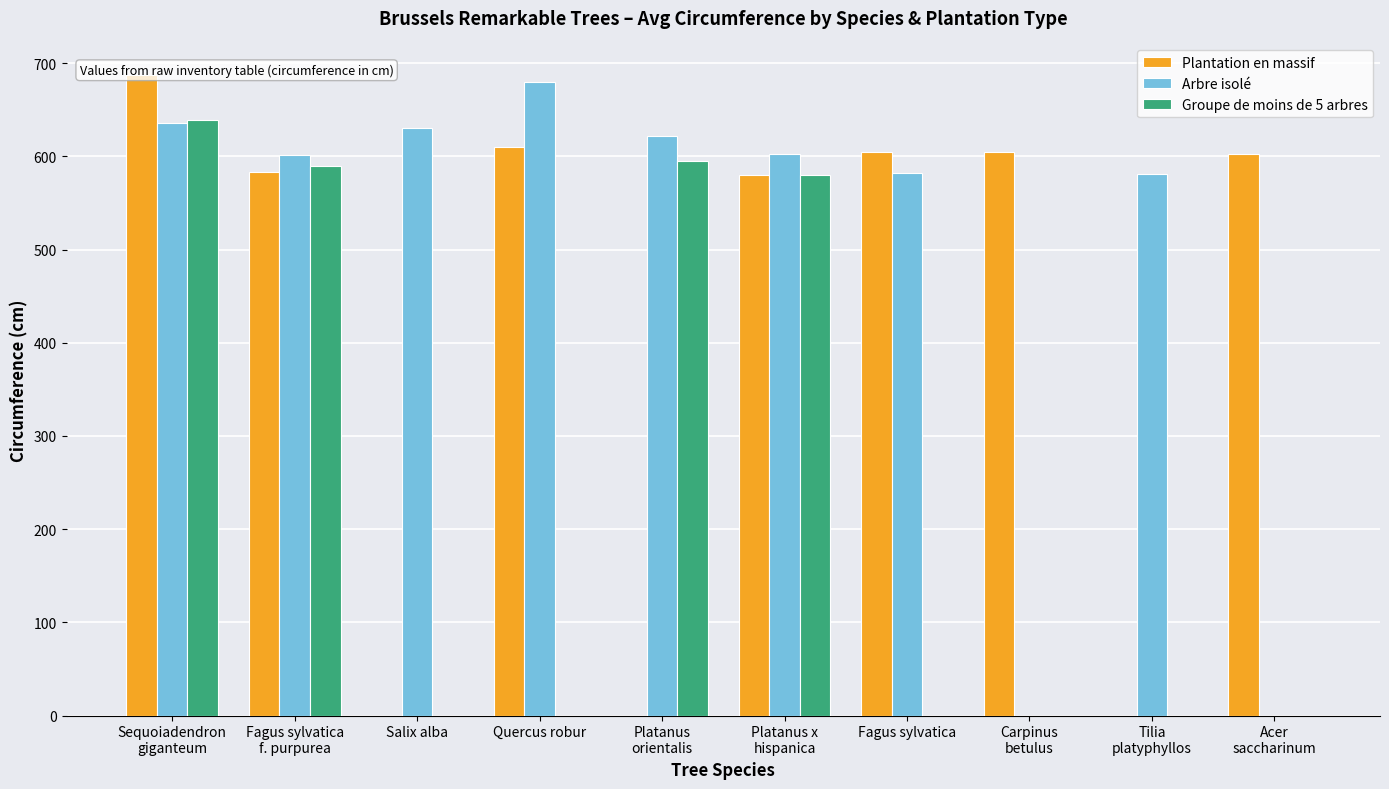

At Acer
saccharinum, list the series in order from largest to smallest.

Plantation en massif, Arbre isolé, Groupe de moins de 5 arbres